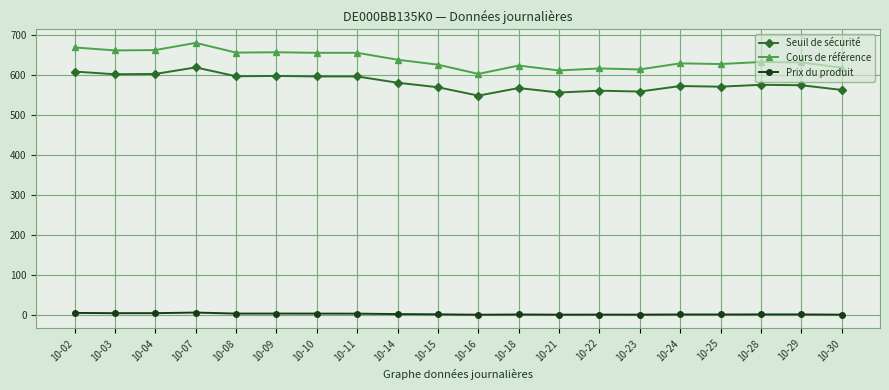

What is the value of the Seuil de sécurité point at the 5th from the left?

596.5